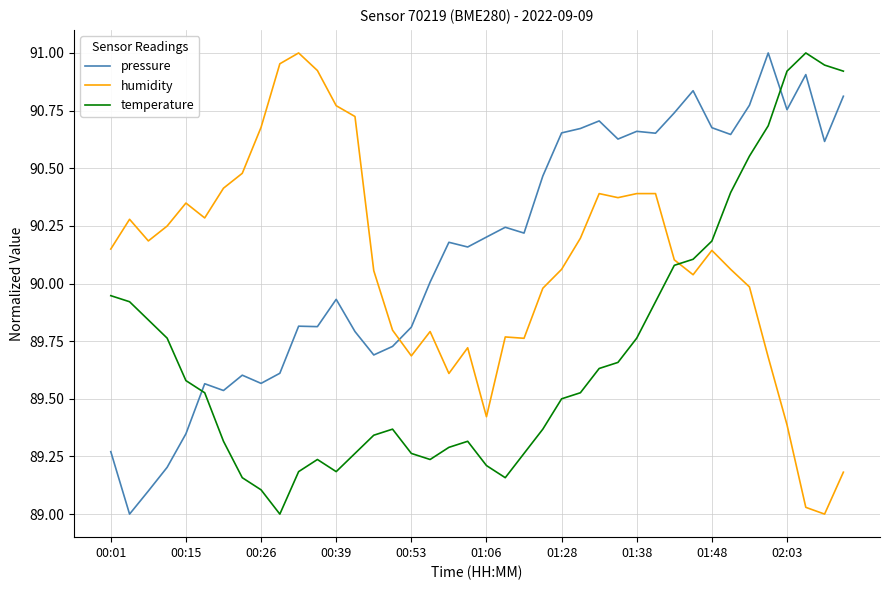

How many intersections are there between temperature and pressure?

2